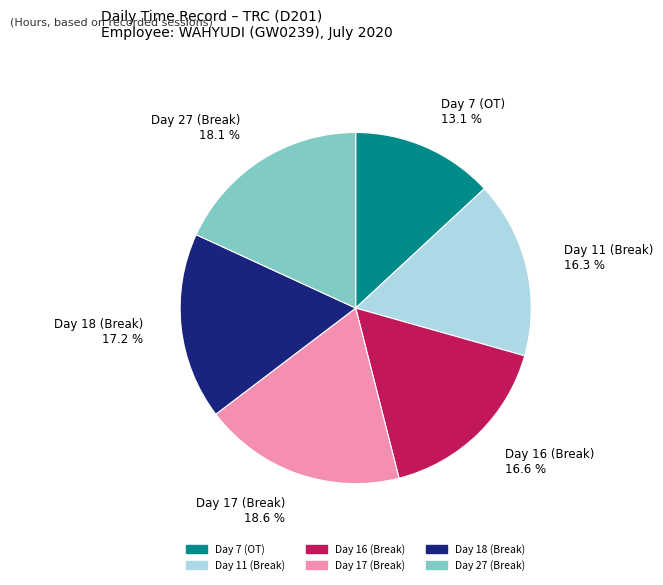

Approximately how many times larger is the value at Day 18 (Break) compared to Day 17 (Break)?

0.9